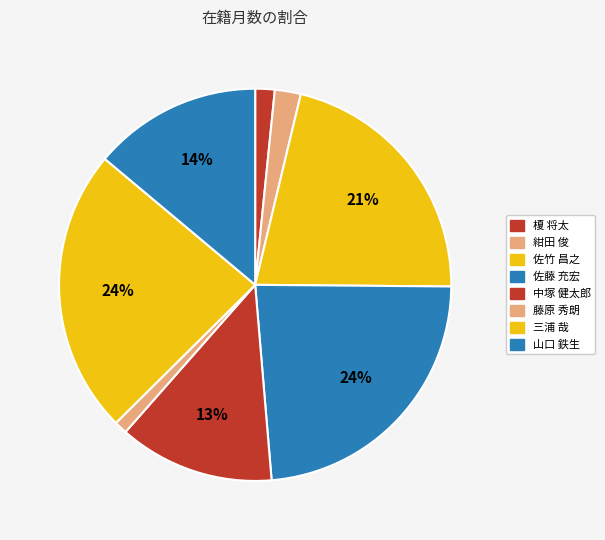

Count the number of slices in the pie.

8